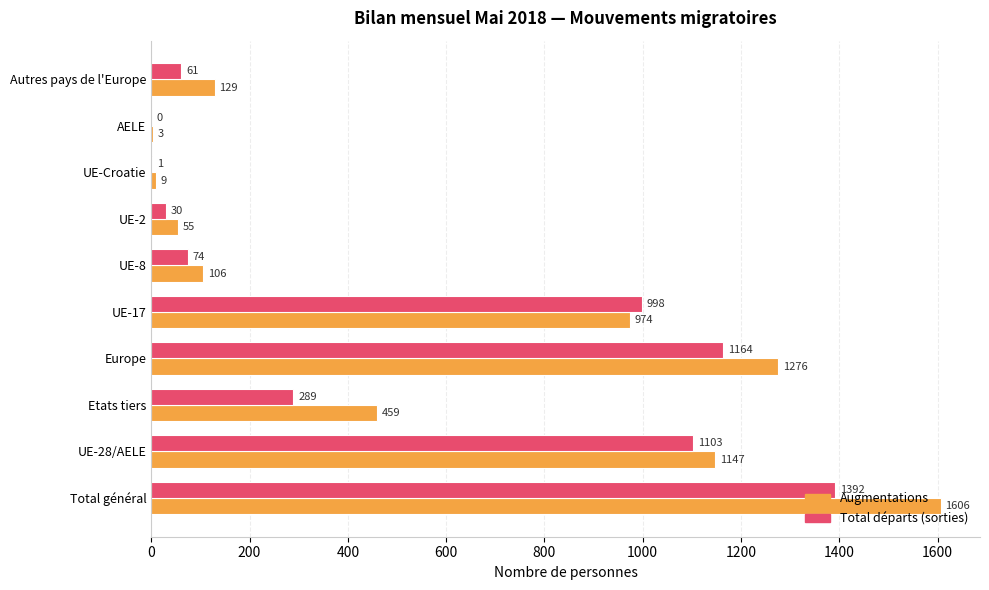

What is the sum of the Total départs (sorties) values at Europe and Autres pays de l'Europe?

1225